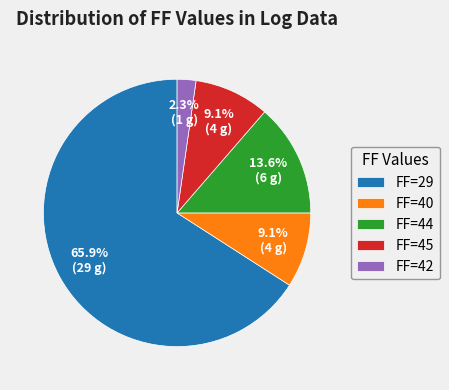

Is FF=44 the majority of the pie?

No